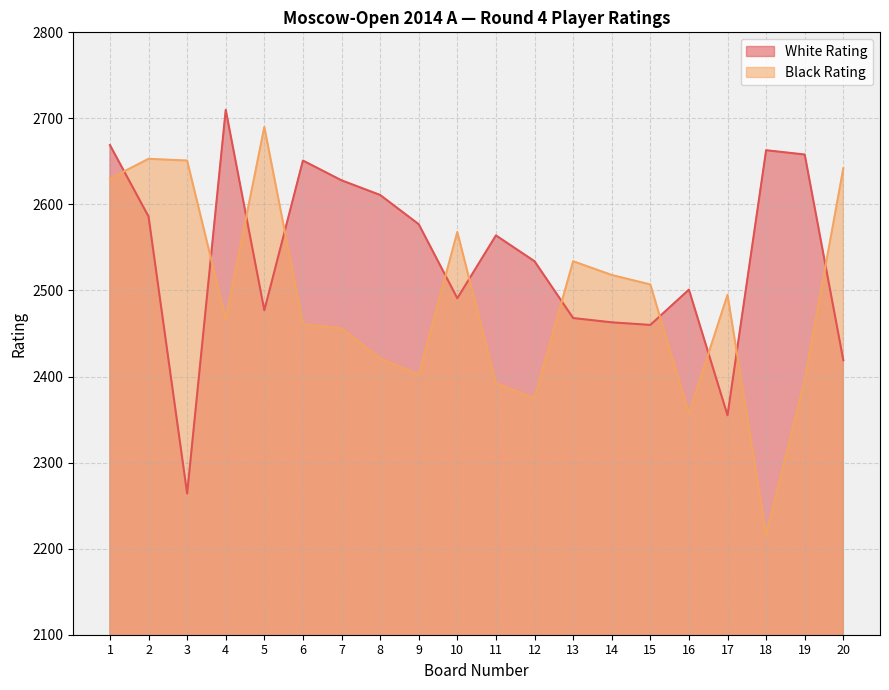

Where is Black Rating nearest to the value 2453?

7